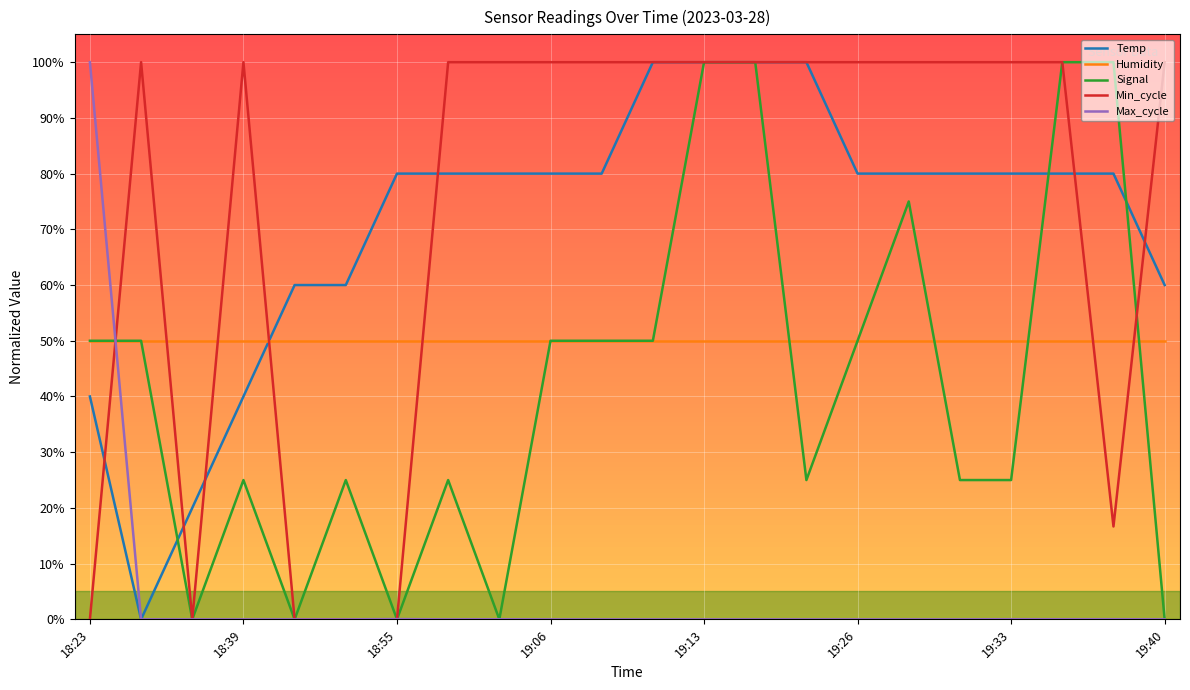

What is the highest value of the Signal series?

100.0